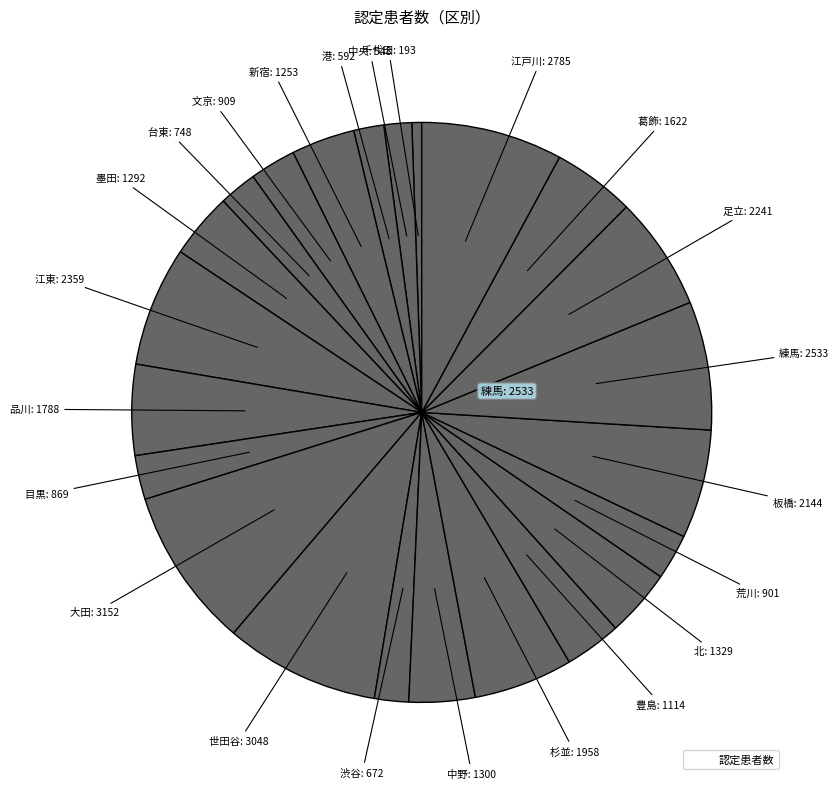

Rank the categories by value from highest to lowest.

大田, 世田谷, 江戸川, 練馬, 江東, 足立, 板橋, 杉並, 品川, 葛飾, 北, 中野, 墨田, 新宿, 豊島, 文京, 荒川, 目黒, 台東, 渋谷, 港, 中央, 千代田